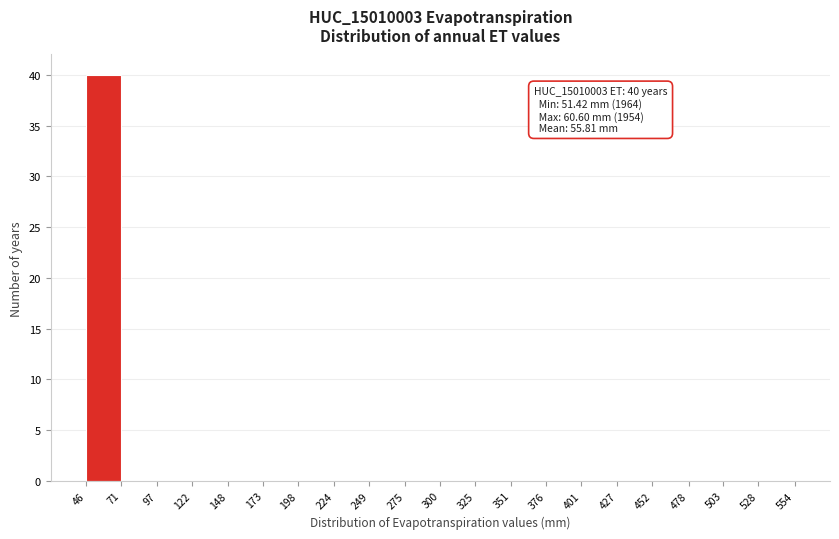

Which range on the x-axis has the tallest bar?

46 to 71